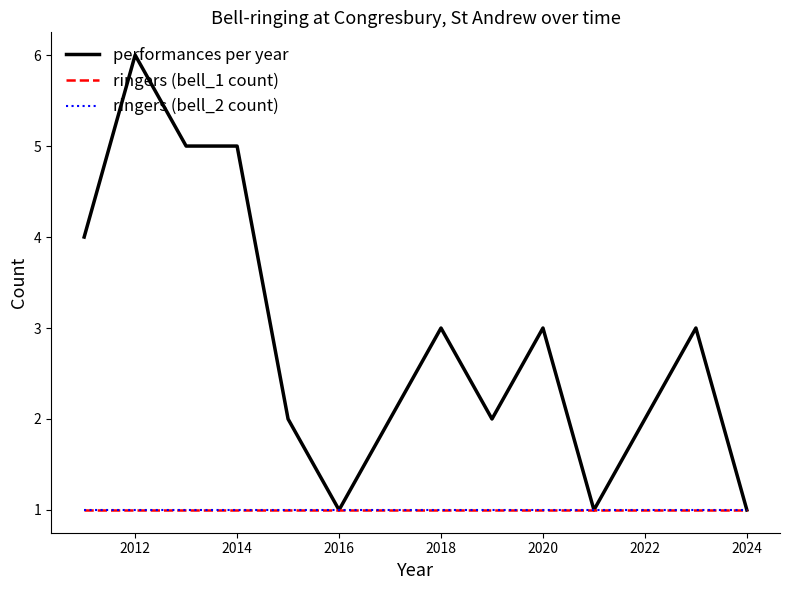

Is this an area chart (filled region under the line)?

No